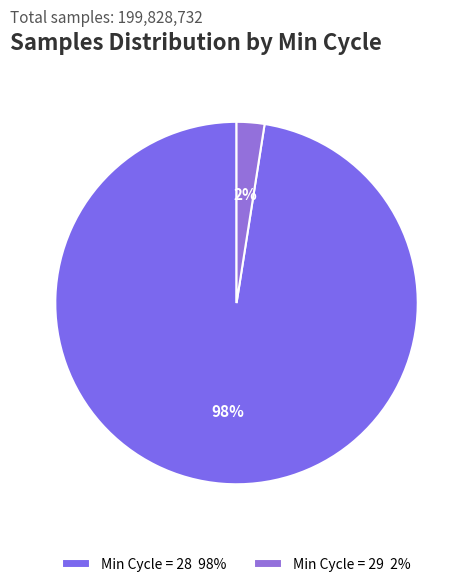

How many segments does this pie chart have?

2